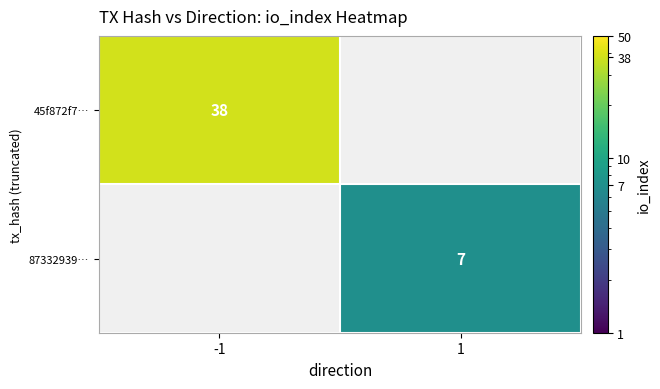

The 87332939… series shows 7 at 1. True or false?

True